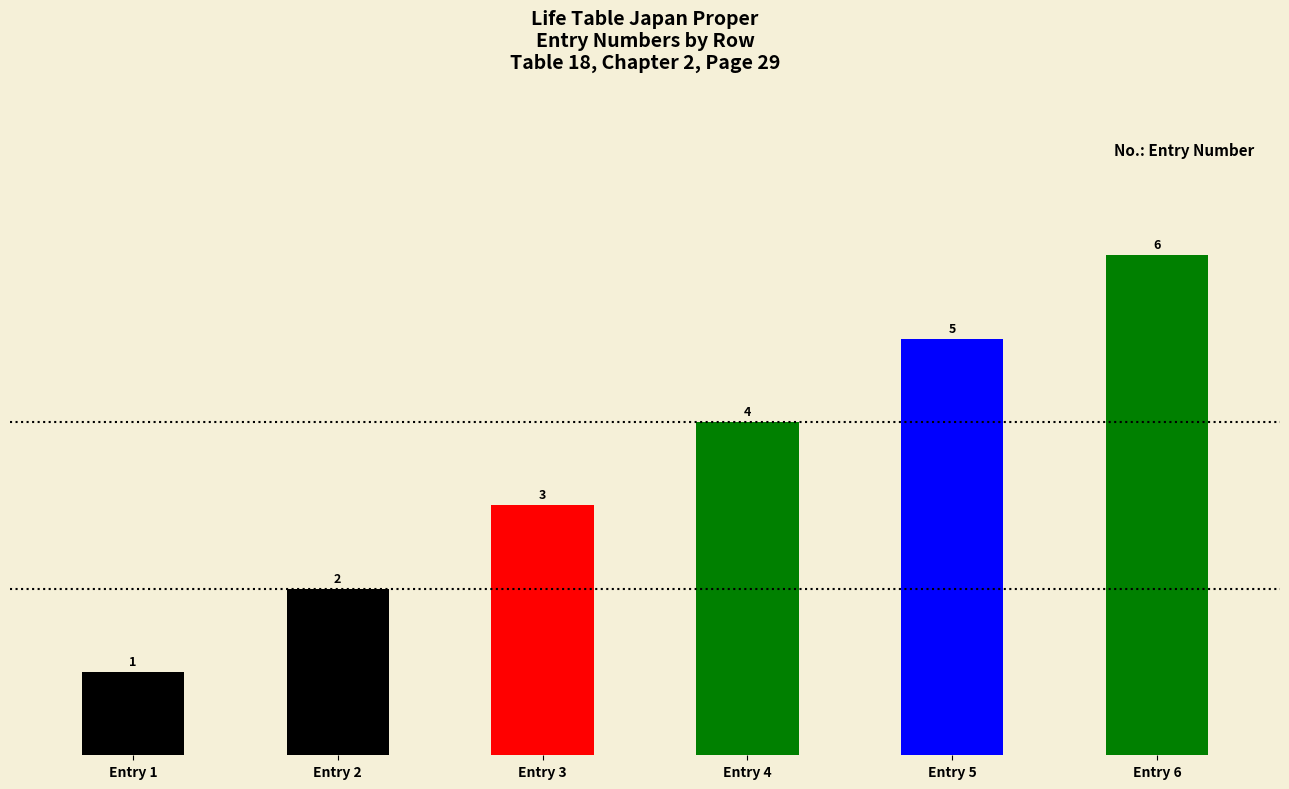

Reading right to left, list all the values displayed in this chart.

Entry 6=6	Entry 5=5	Entry 4=4	Entry 3=3	Entry 2=2	Entry 1=1